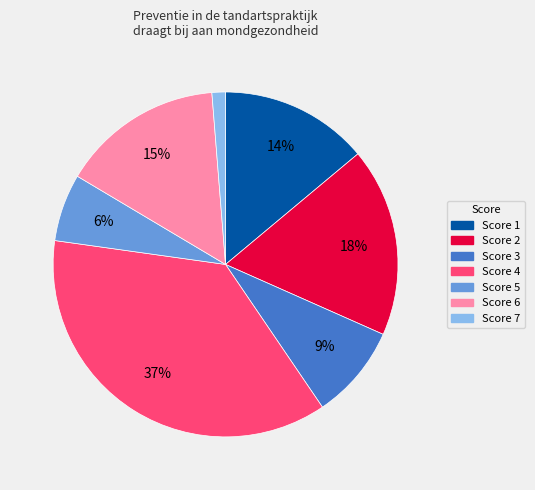

Is there any slice that represents more than half of the pie?

No